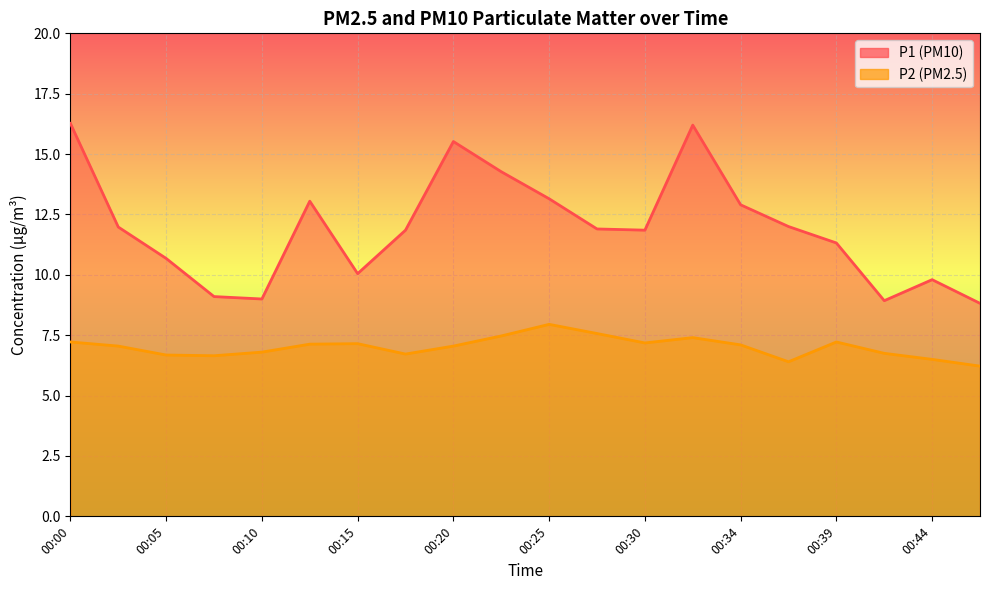

True or false: P1 and P2 intersect in this chart.

False